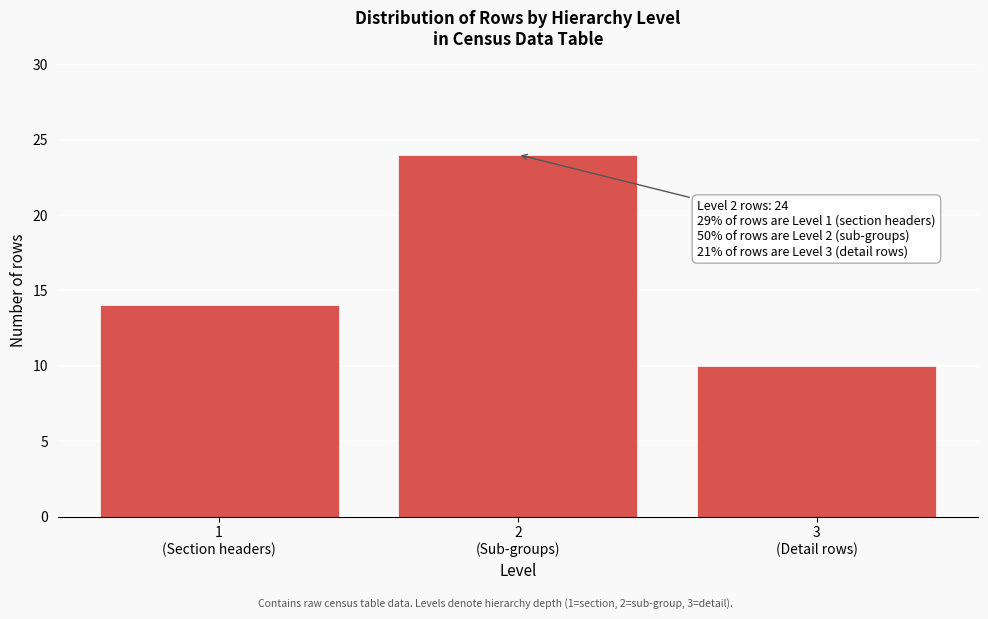

Reading left to right, list all the values displayed in this chart.

14	24	10